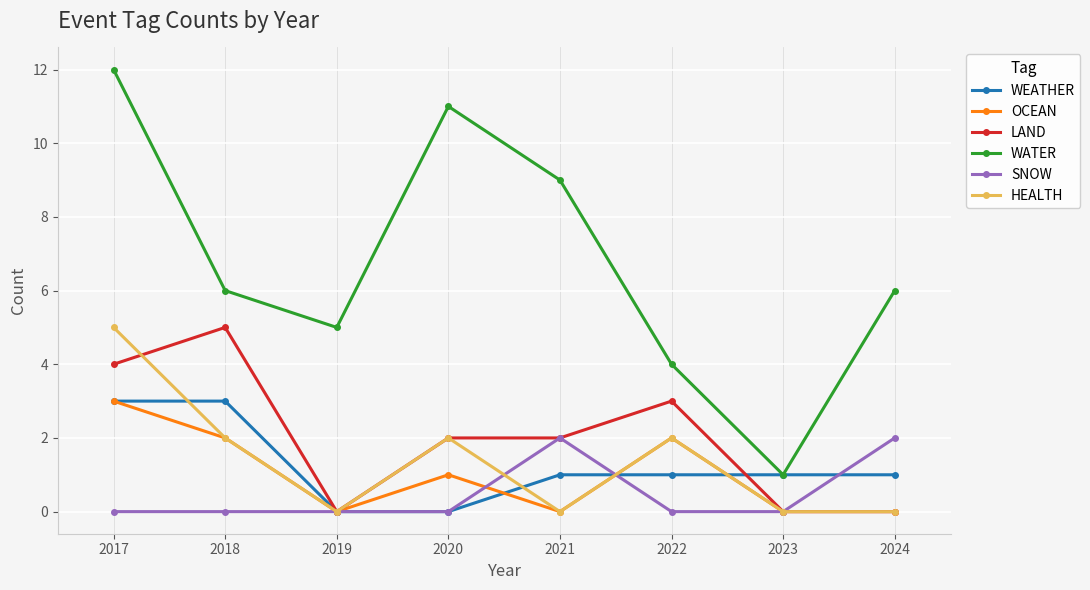

The value of WEATHER at 2017 is 5. True or false?

False